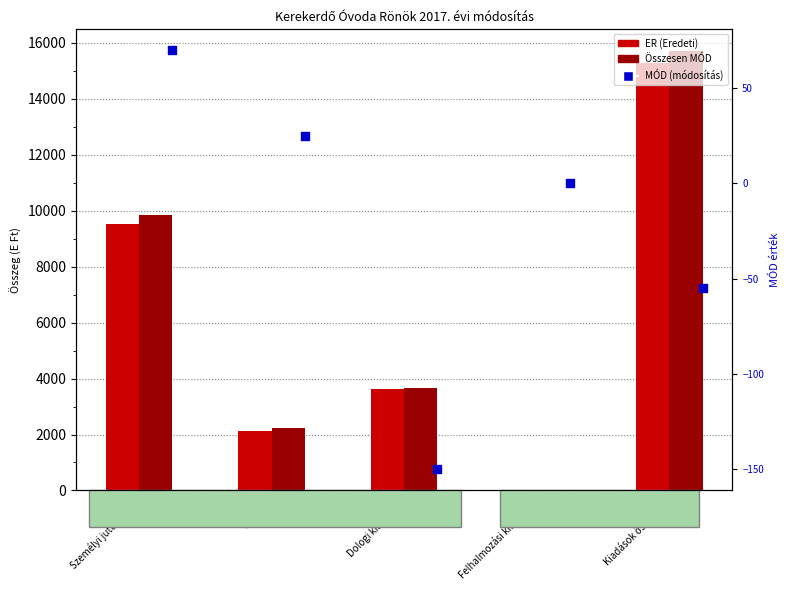

What are all the series names shown in the legend?

ER (Eredeti), Összesen MÓD, MÓD (módosítás)